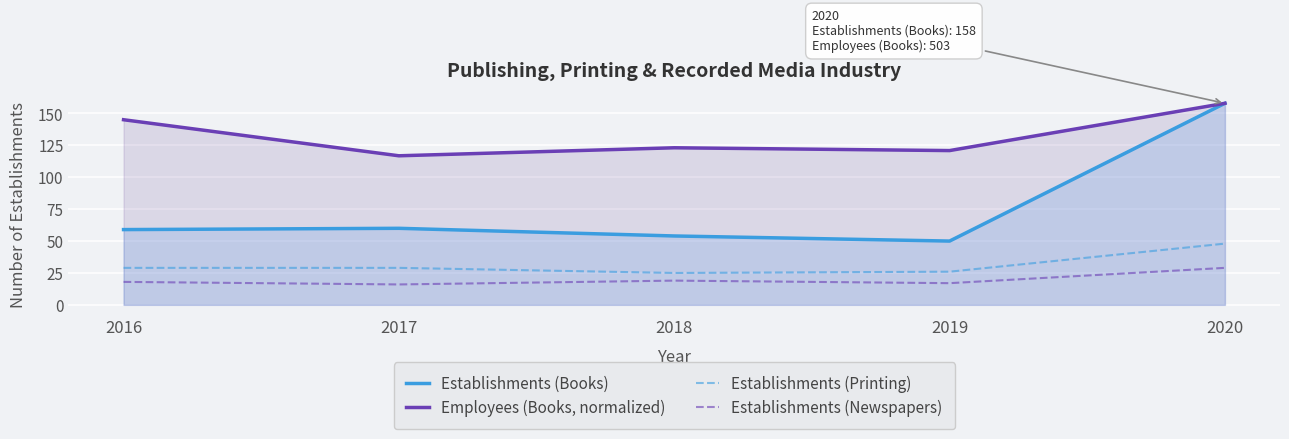

What is the difference between the second highest and minimum values in the Establishments (Books) series?

10.0